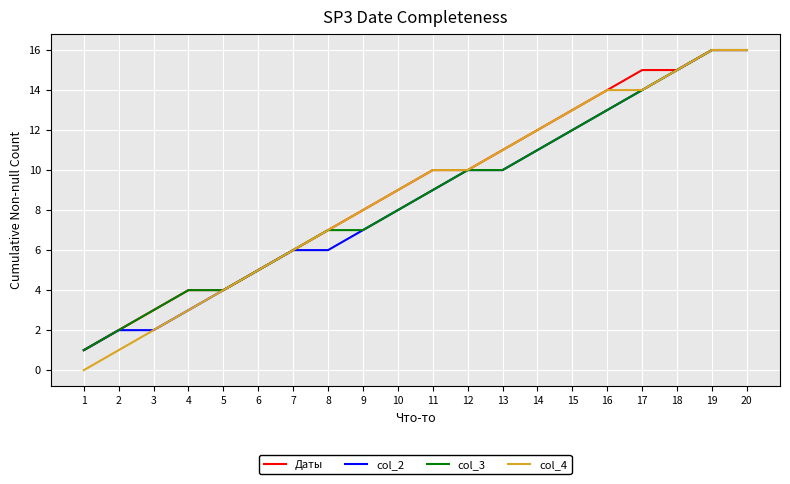

Is the value of col_3 at 5 greater than the value of Даты at 12?

No